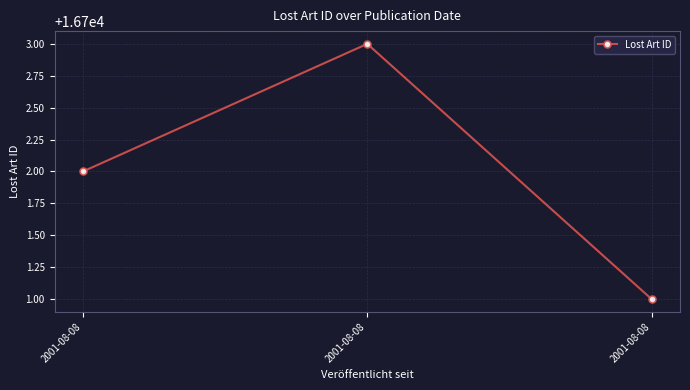

Reading right to left, extract all data points from this chart.

2001-08-08=16701	2001-08-08=16703	2001-08-08=16702